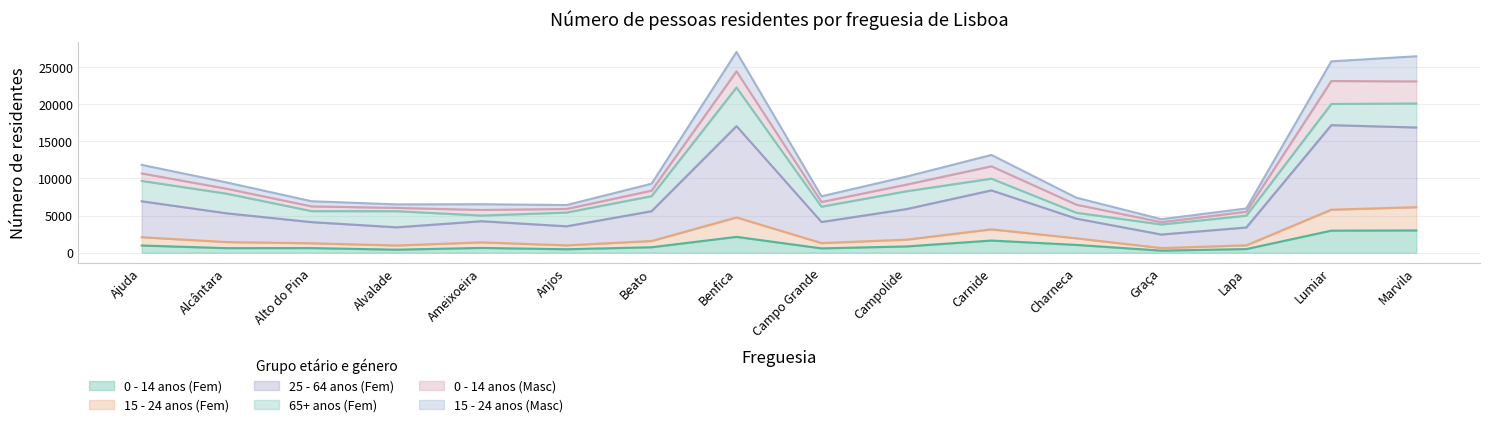

What is the total value across all series at Campolide?

10256